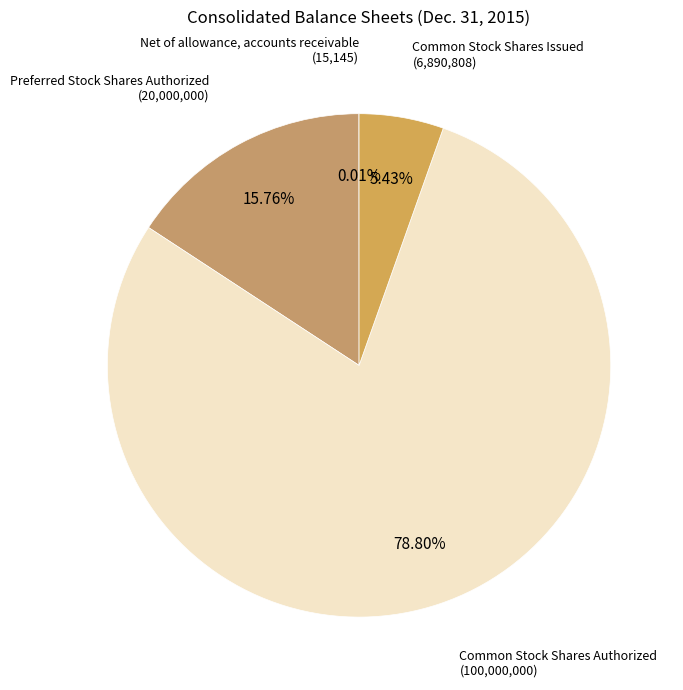

To the nearest percent, what portion does Common Stock Shares Authorized represent?

79%